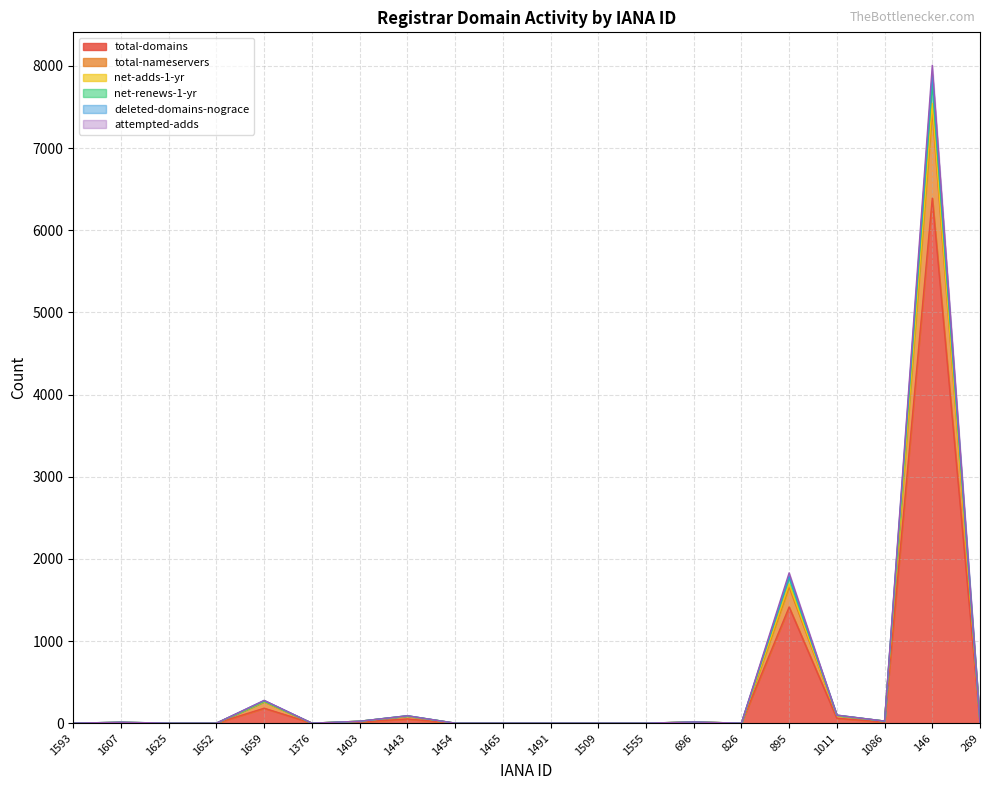

True or false: total-domains and net-adds-1-yr cross at least once.

False